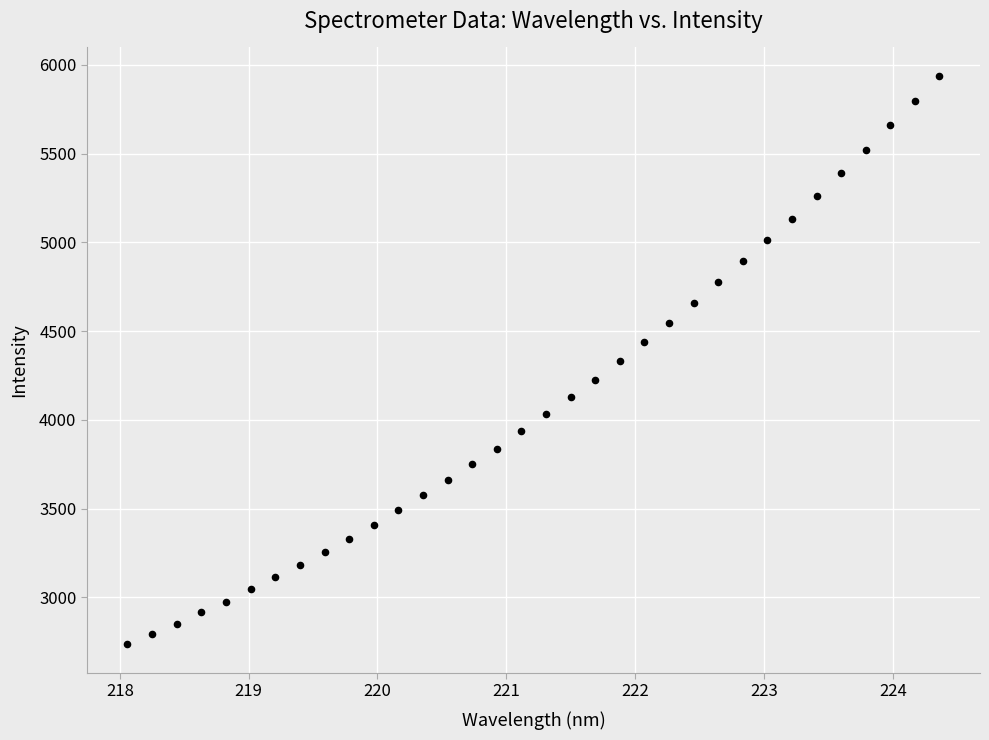

What is the range of X values (max minus min)?

6.3